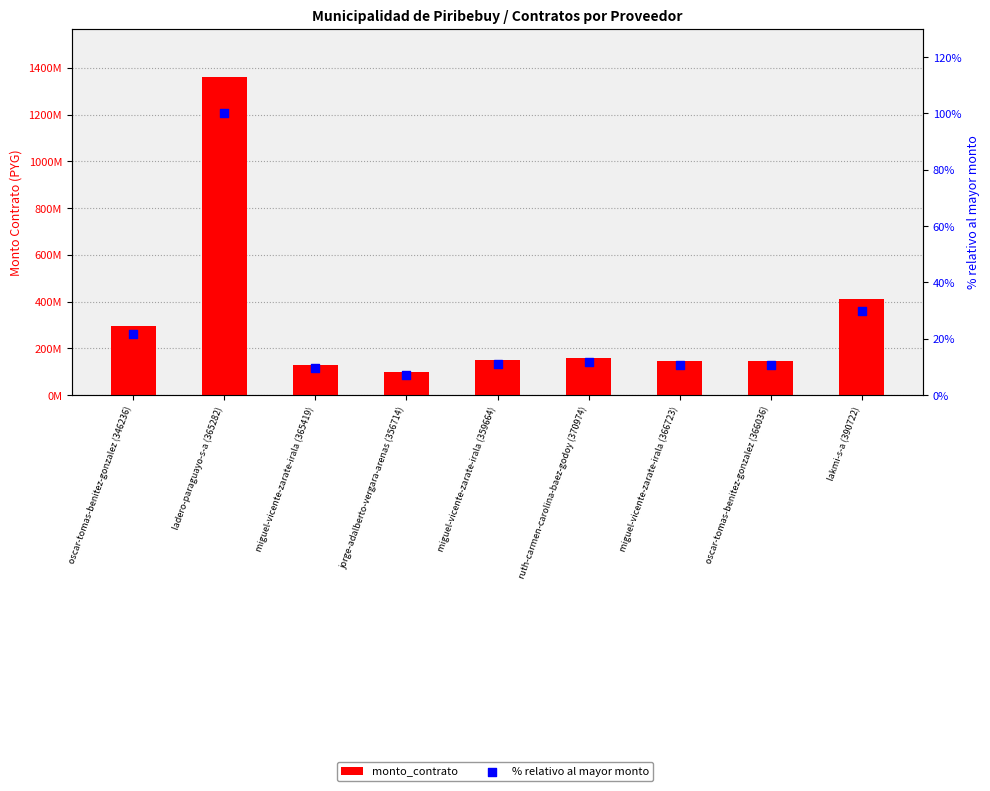

Is the value of % relativo al mayor monto at miguel-vicente-zarate-irala (365419) greater than the value of monto_contrato at oscar-tomas-benitez-gonzalez (366036)?

No